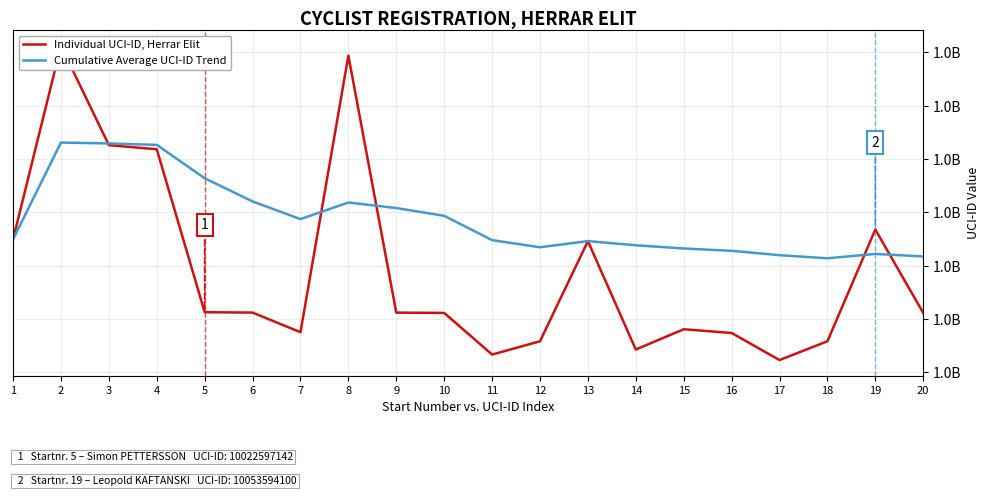

What are all the series names shown in the legend?

Individual UCI-ID, Herrar Elit, Cumulative Average UCI-ID Trend